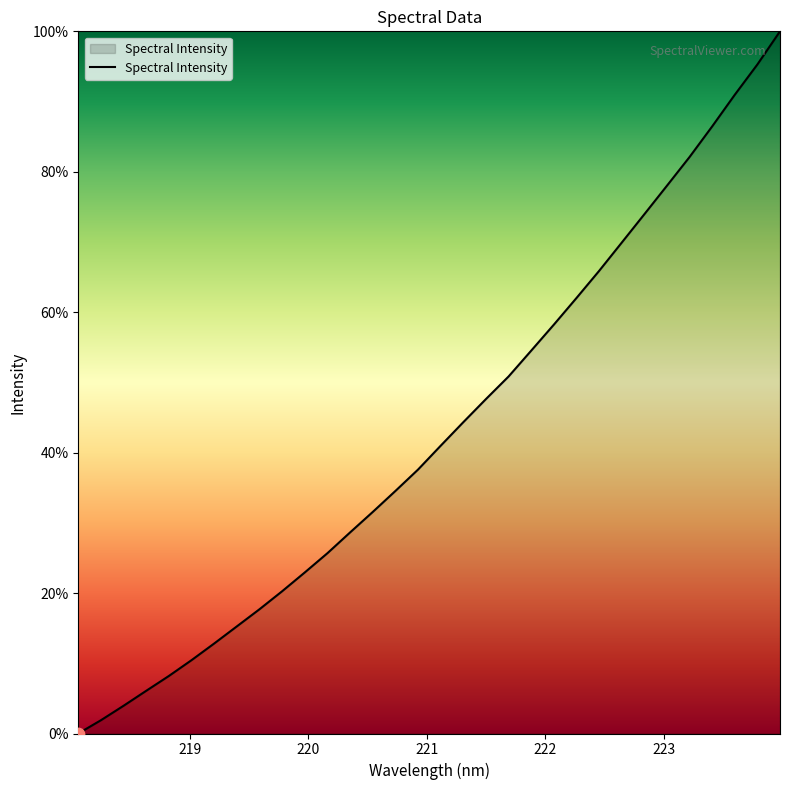

What is the difference between the maximum and minimum values?

100.0